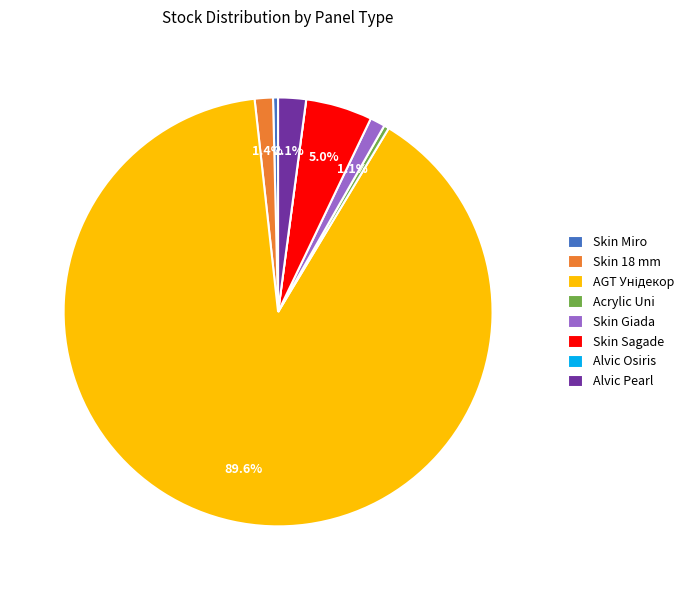

Is there any slice that represents more than half of the pie?

Yes